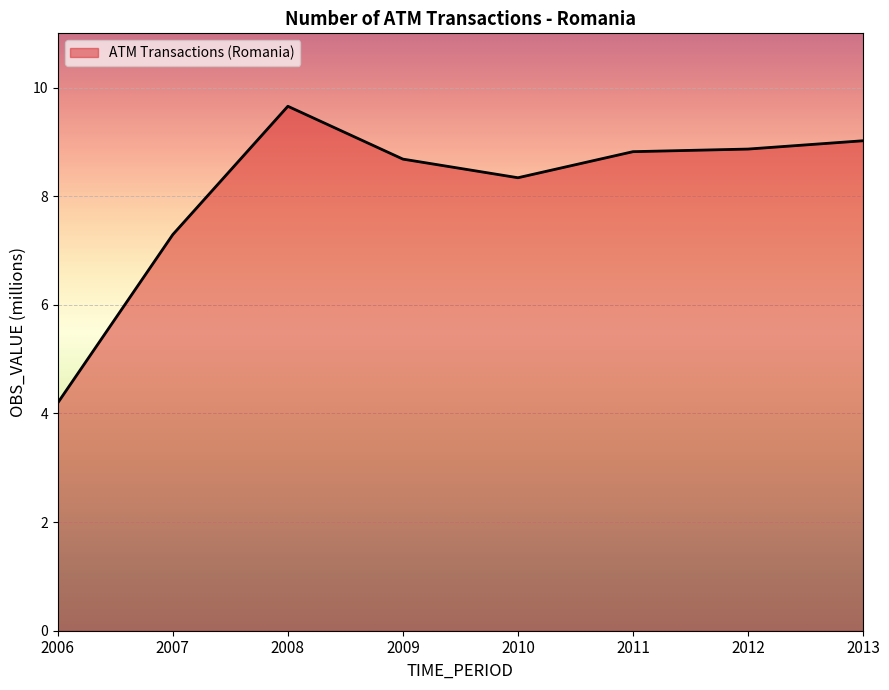

Reading left to right, transcribe all the data shown in this chart.

2006=4.2	2007=7.3	2008=9.7	2009=8.7	2010=8.3	2011=8.8	2012=8.9	2013=9.0